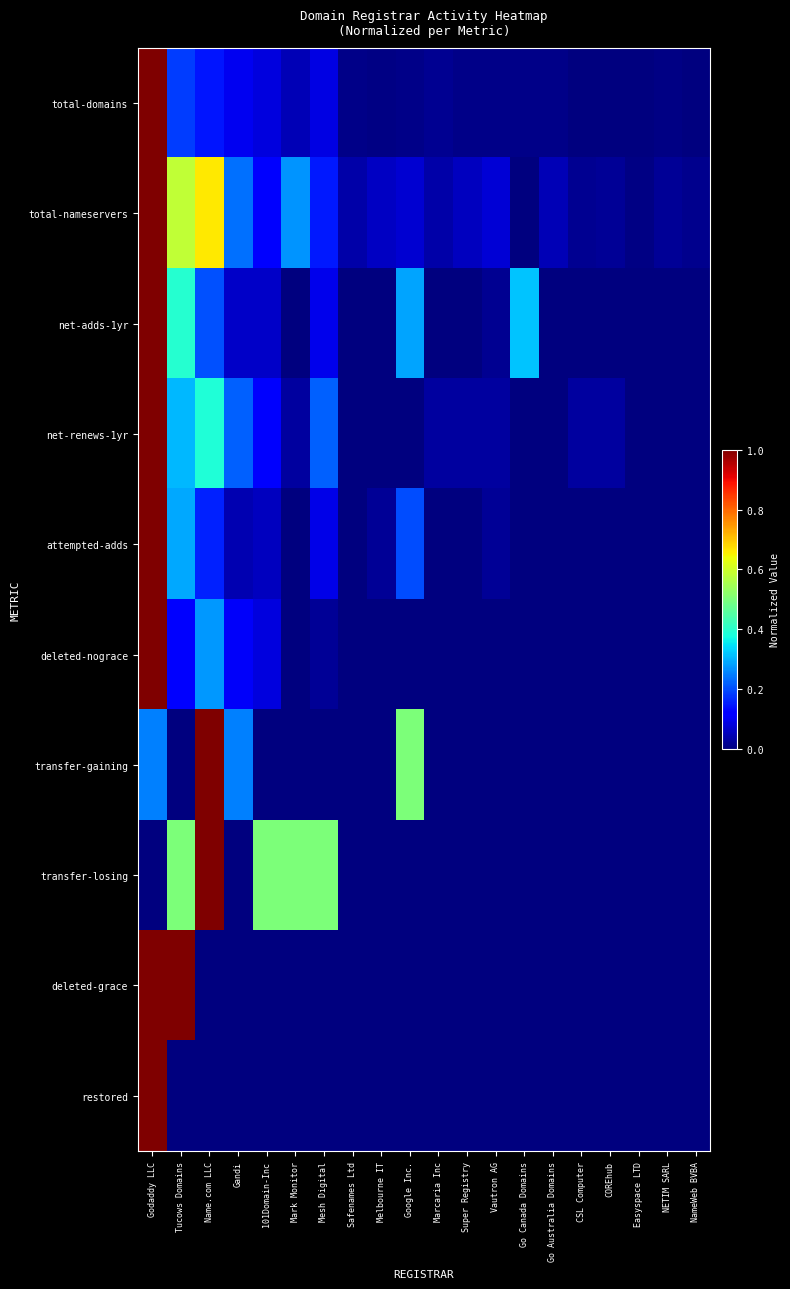

At which category is the sum across all series the highest?

Godaddy LLC